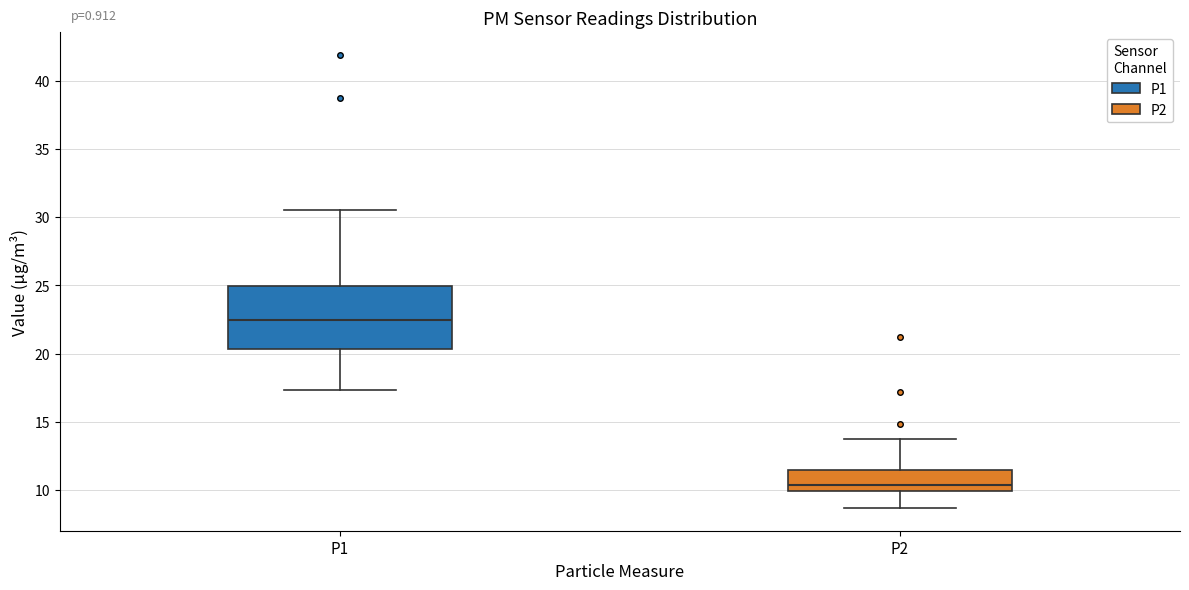

Comparing the boxes themselves (not the whiskers), which one is the tallest?

P1